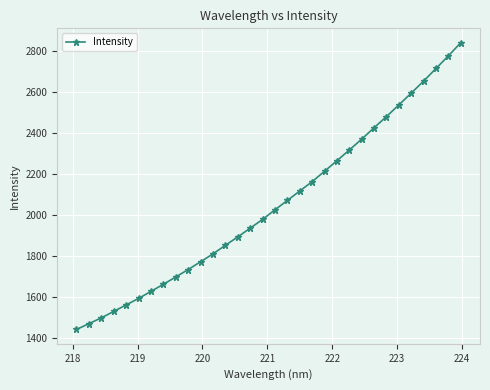

What is the average value?

2051.7